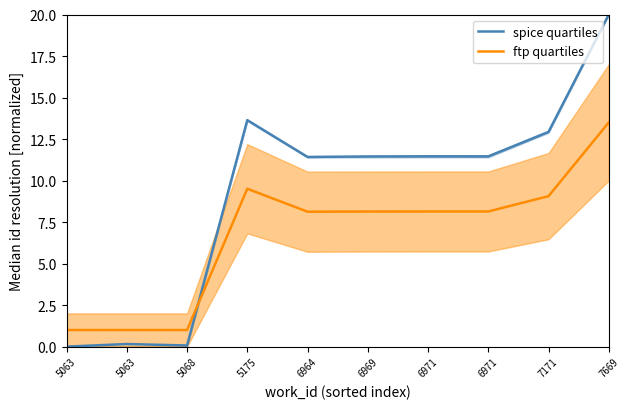

Reading right to left, extract all data points from this chart.

spice quartiles: 20.0	12.9	11.5	11.5	11.5	11.4	13.6	0.1	0.2	0.0
ftp quartiles: 13.5	9.1	8.1	8.1	8.1	8.1	9.5	1.0	1.0	1.0